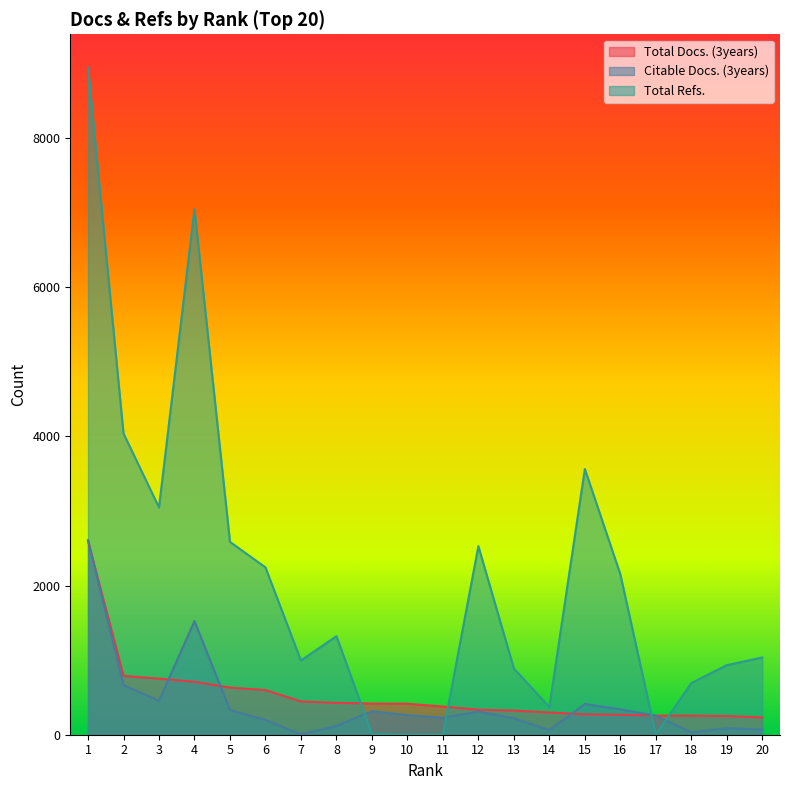

How many categories are shown in the chart?

20